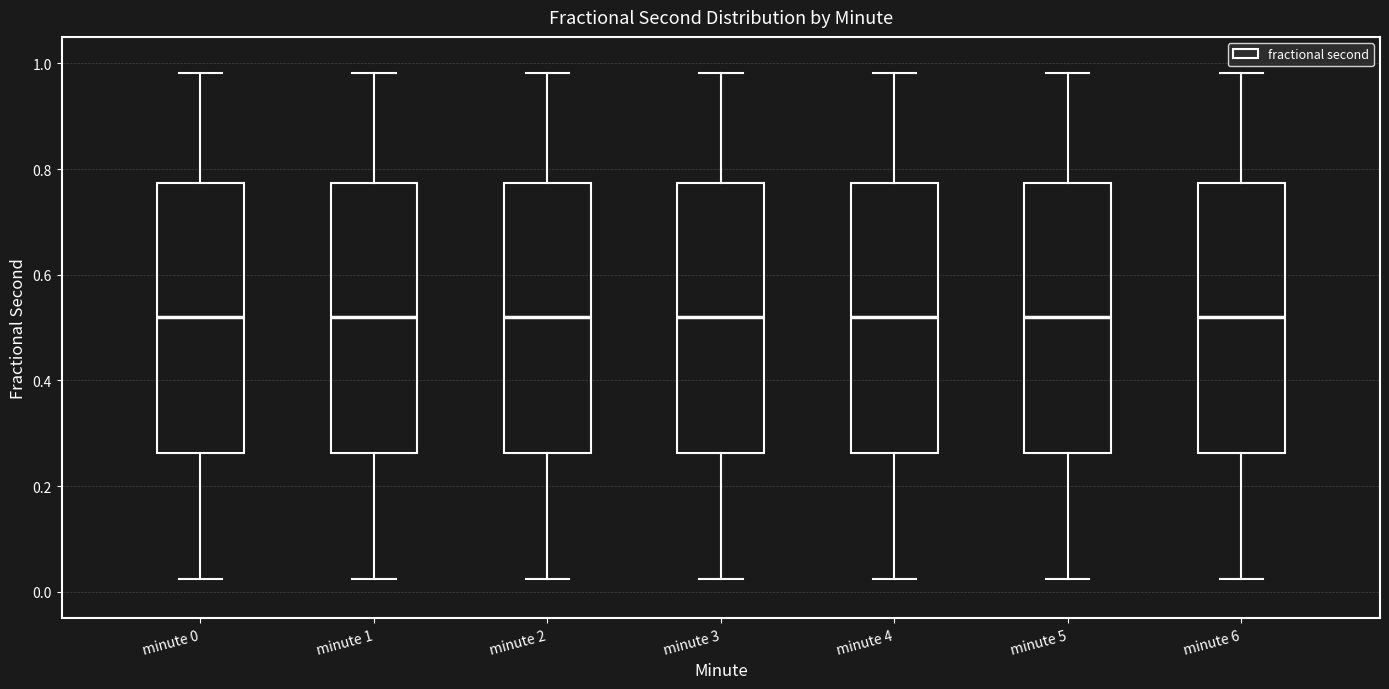

Reading left to right, read every box against the y-axis: the position of its median line, the range the box covers, and the ends of its whiskers. The values are not printed on the chart, so give them approximately, as read against the axis.

minute 0: median 0.52, box 0.26 to 0.78, whiskers 0.02 to 0.98
minute 1: median 0.52, box 0.26 to 0.78, whiskers 0.02 to 0.98
minute 2: median 0.52, box 0.26 to 0.78, whiskers 0.02 to 0.98
minute 3: median 0.52, box 0.26 to 0.78, whiskers 0.02 to 0.98
minute 4: median 0.52, box 0.26 to 0.78, whiskers 0.02 to 0.98
minute 5: median 0.52, box 0.26 to 0.78, whiskers 0.02 to 0.98
minute 6: median 0.52, box 0.26 to 0.78, whiskers 0.02 to 0.98